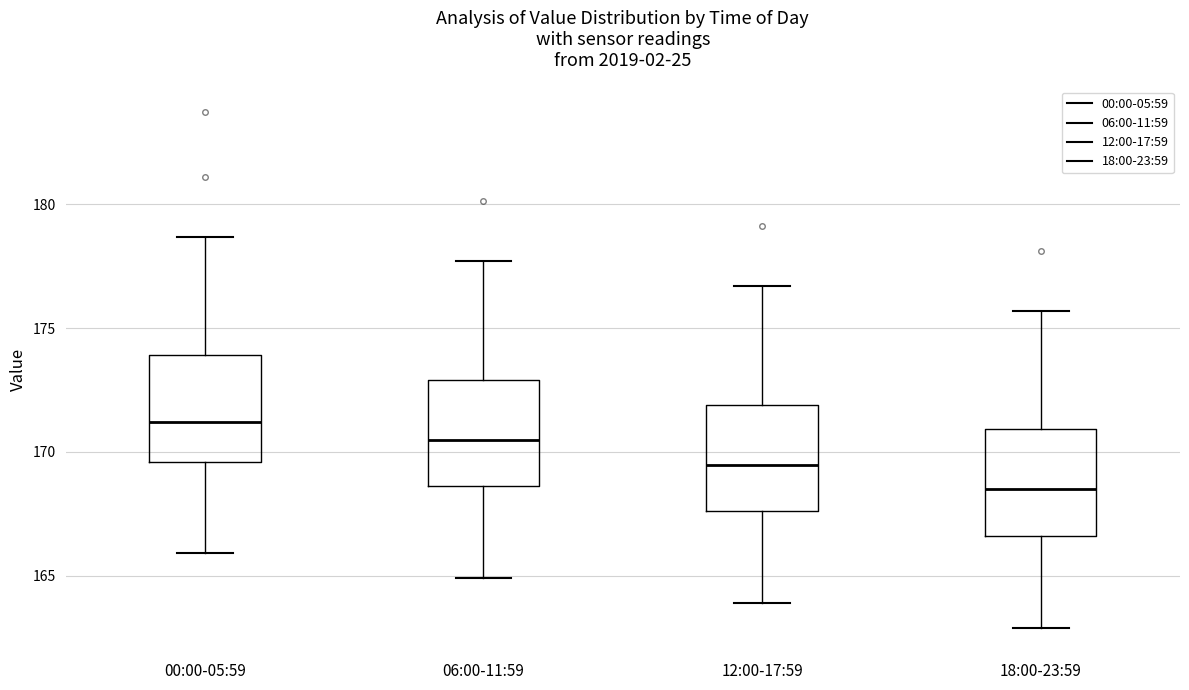

Where does the upper whisker of the box for 18:00-23:59 end on the y-axis? The values are not printed on the chart, so give them approximately, as read against the axis.

175.5